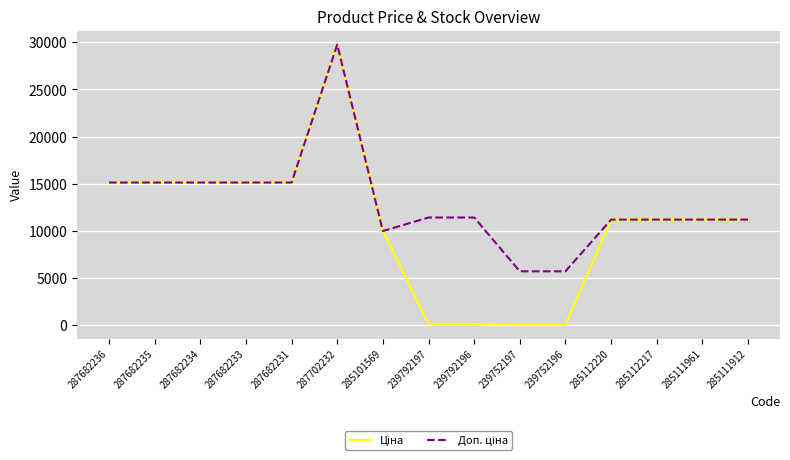

At which category is the sum across all series the highest?

287702232